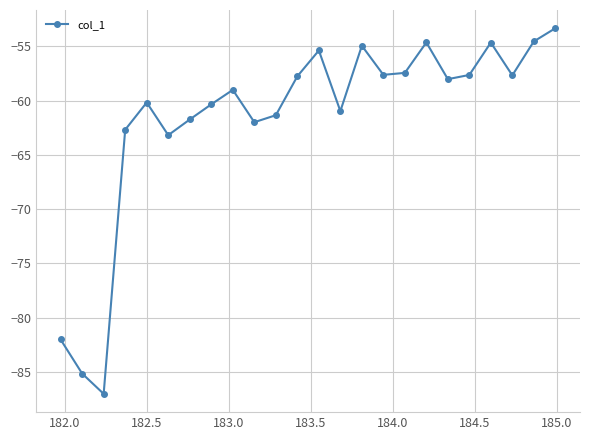

True or false: the data has more than 1 interior local peaks.

True